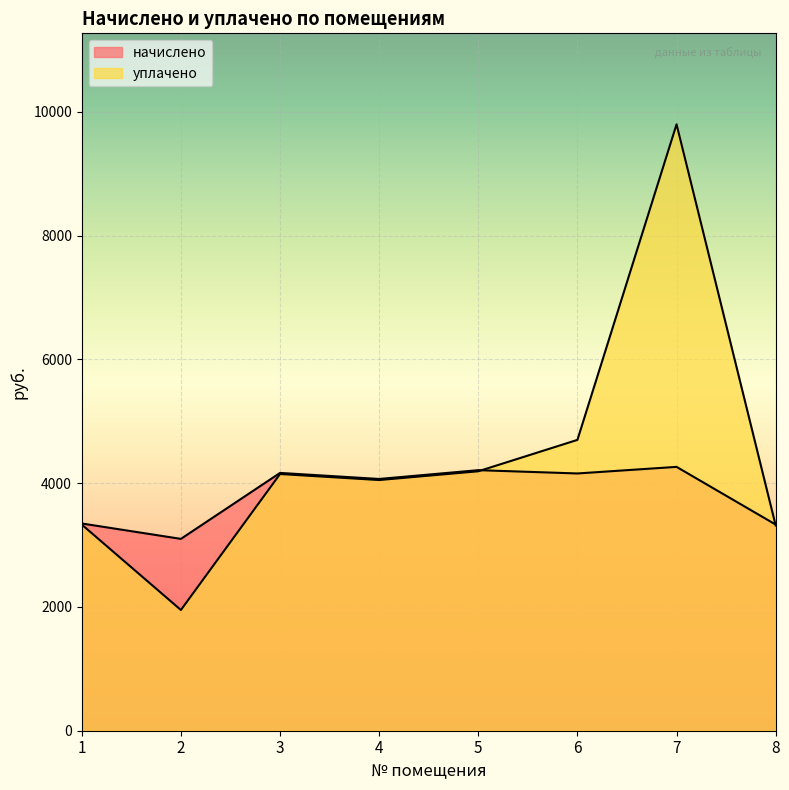

How many categories are shown in the chart?

8